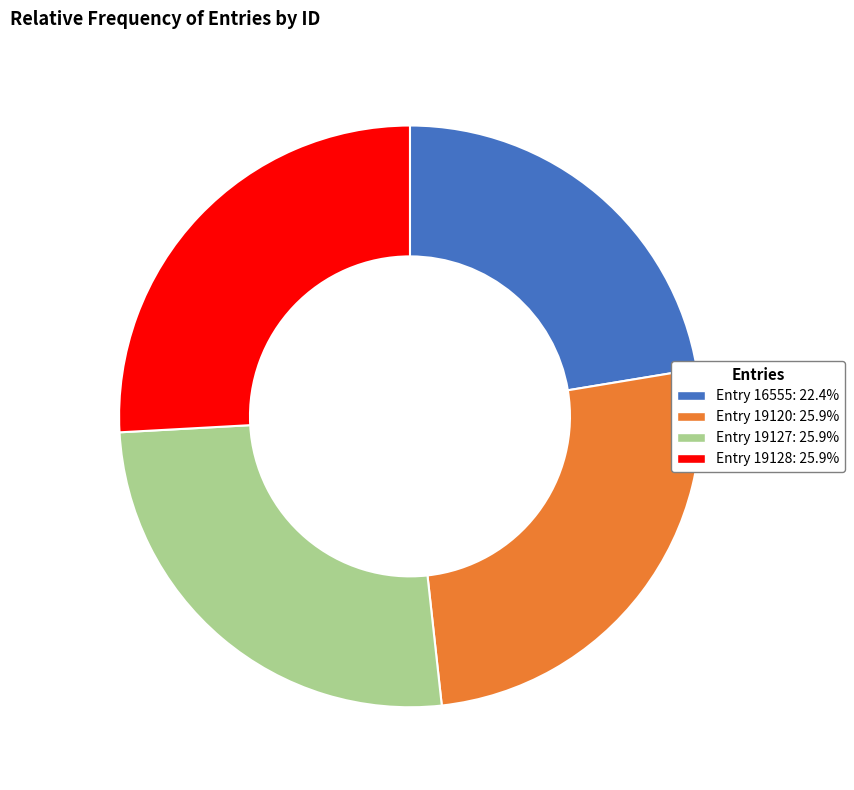

Combined, do Entry 16555: 22.4% and Entry 19128: 25.9% account for over 50%?

No